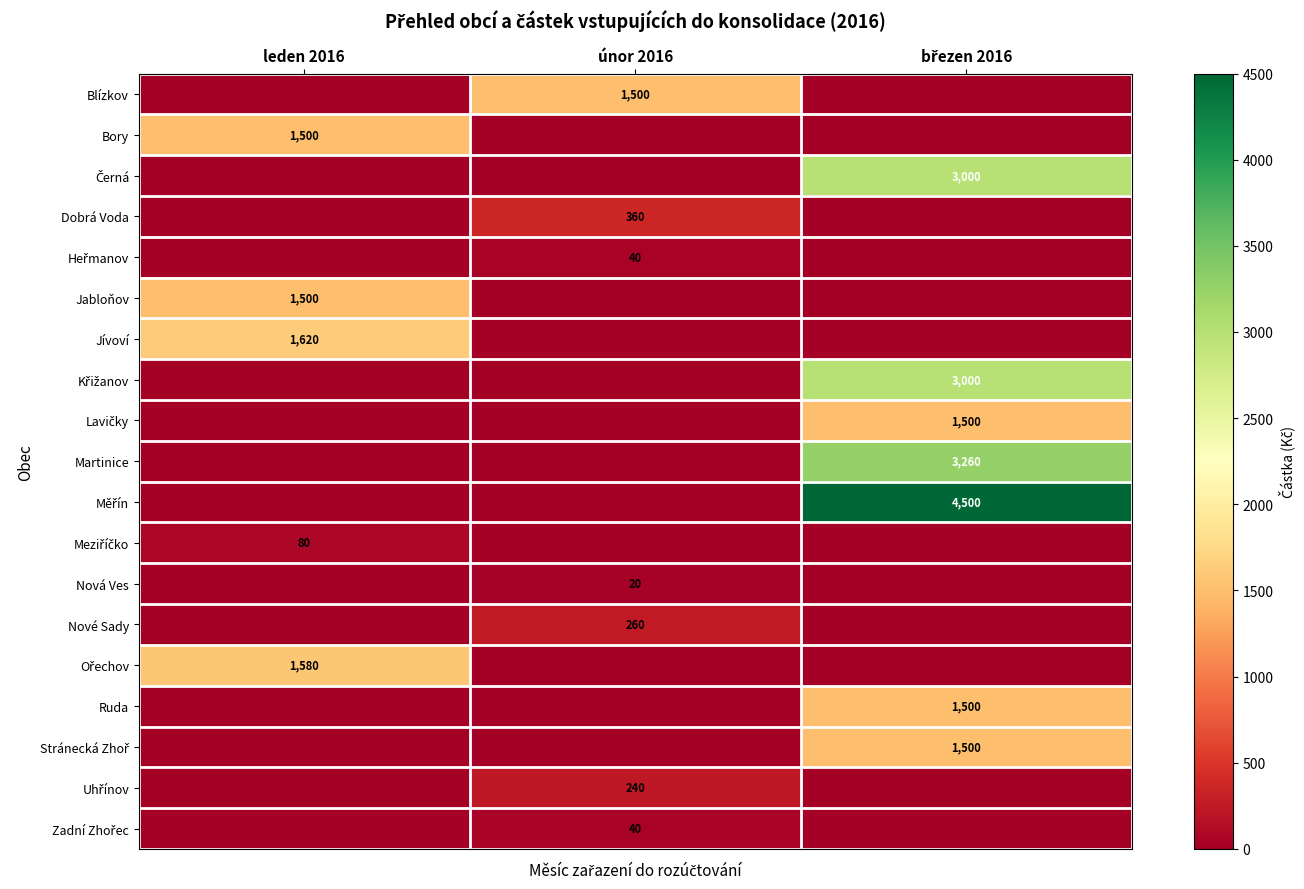

Which has a higher value, únor 2016 or leden 2016?

únor 2016